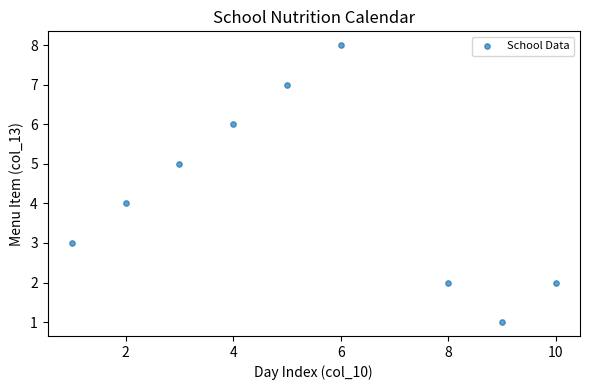

What is the average X value?

5